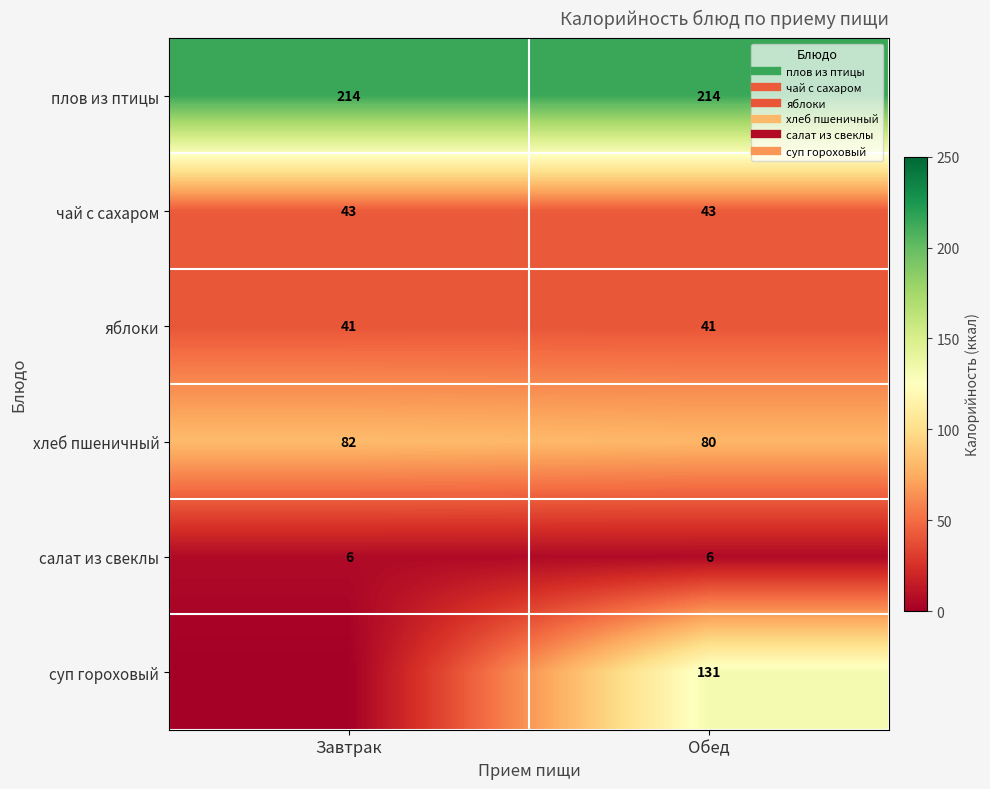

What is the lowest value of the чай с сахаром series?

43